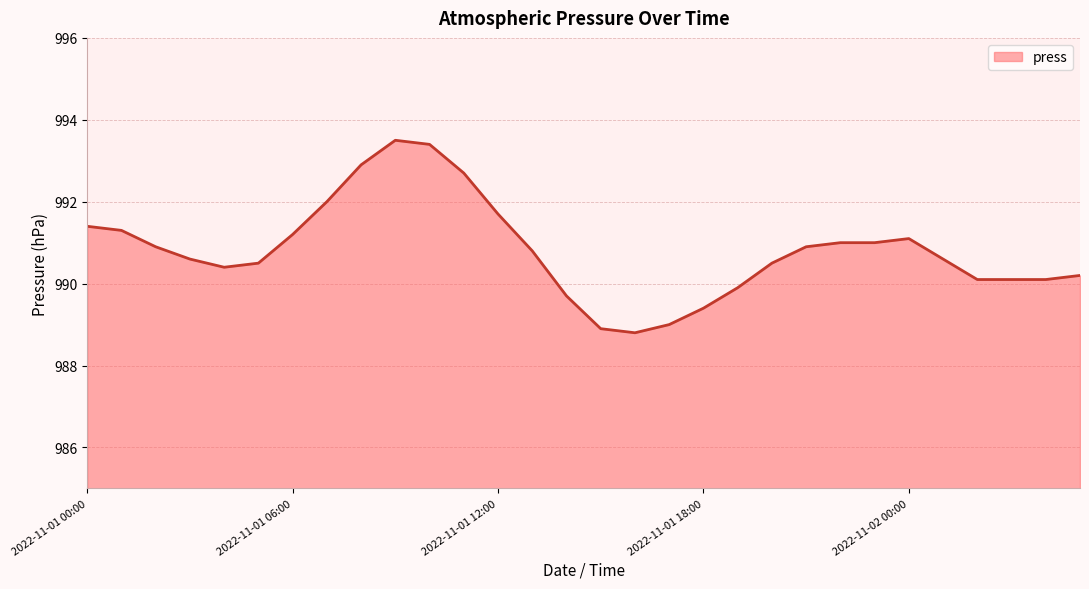

What is the smallest value displayed?

988.8